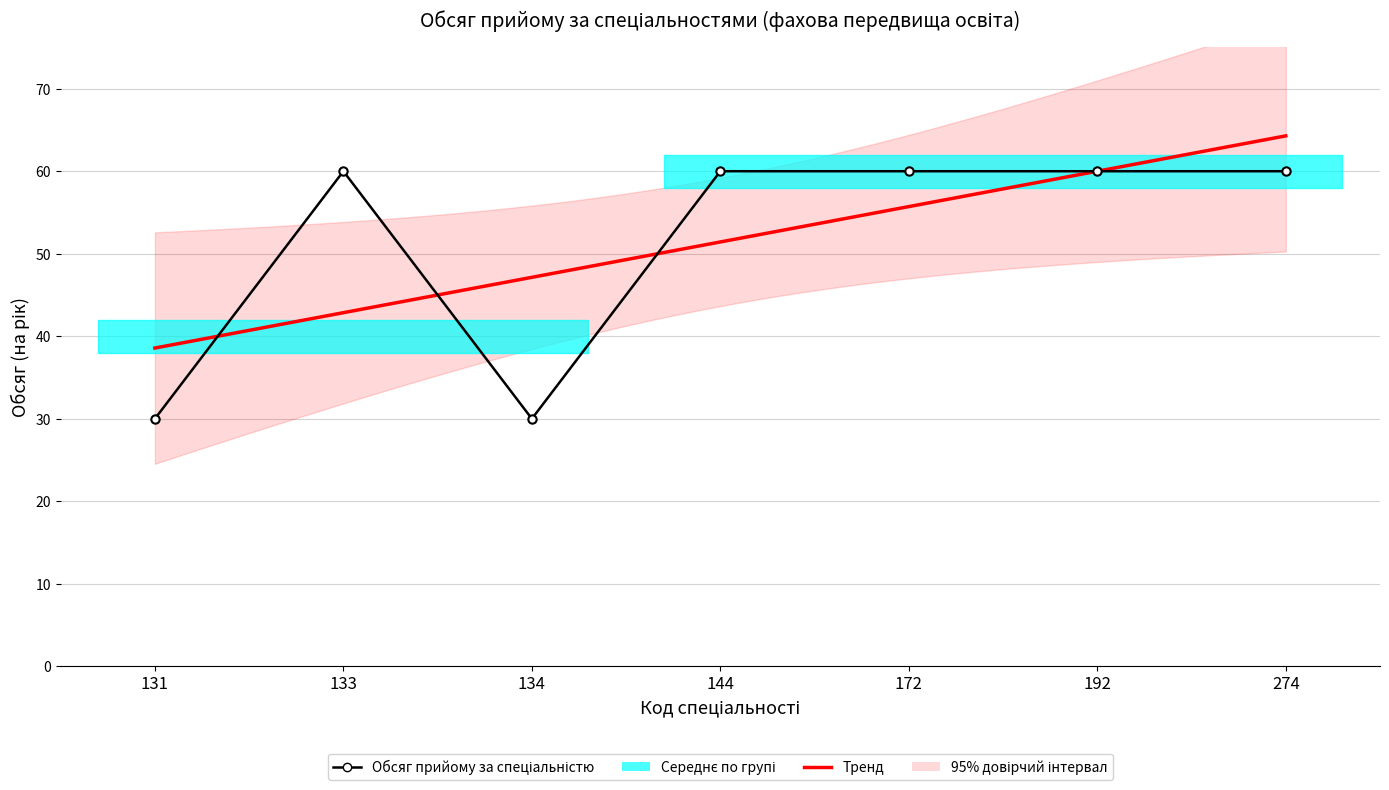

What is the sum of the values at 274 and 172?

120